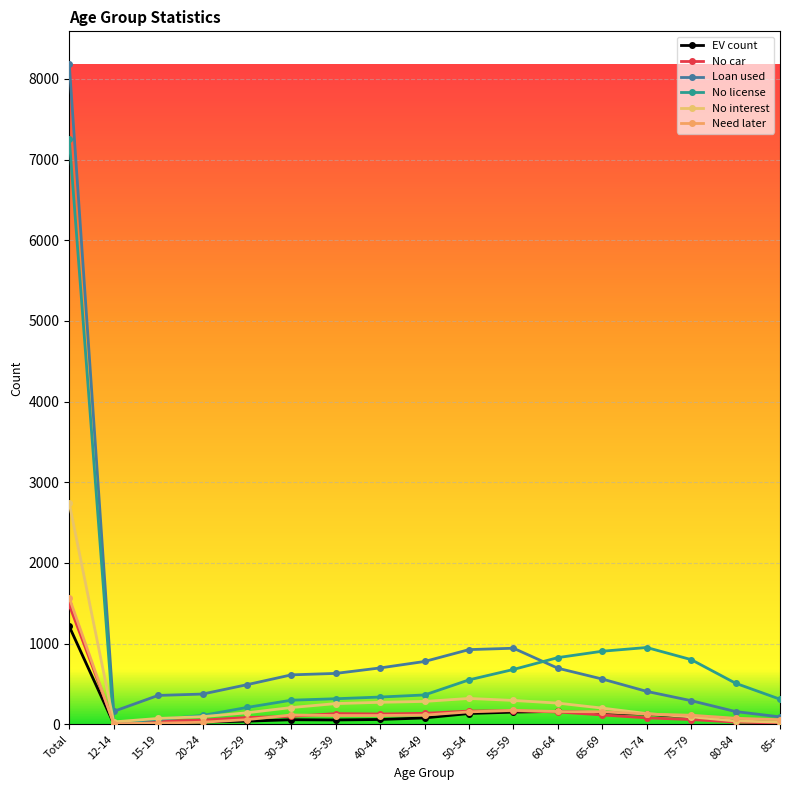

How many lines are shown in the chart?

6